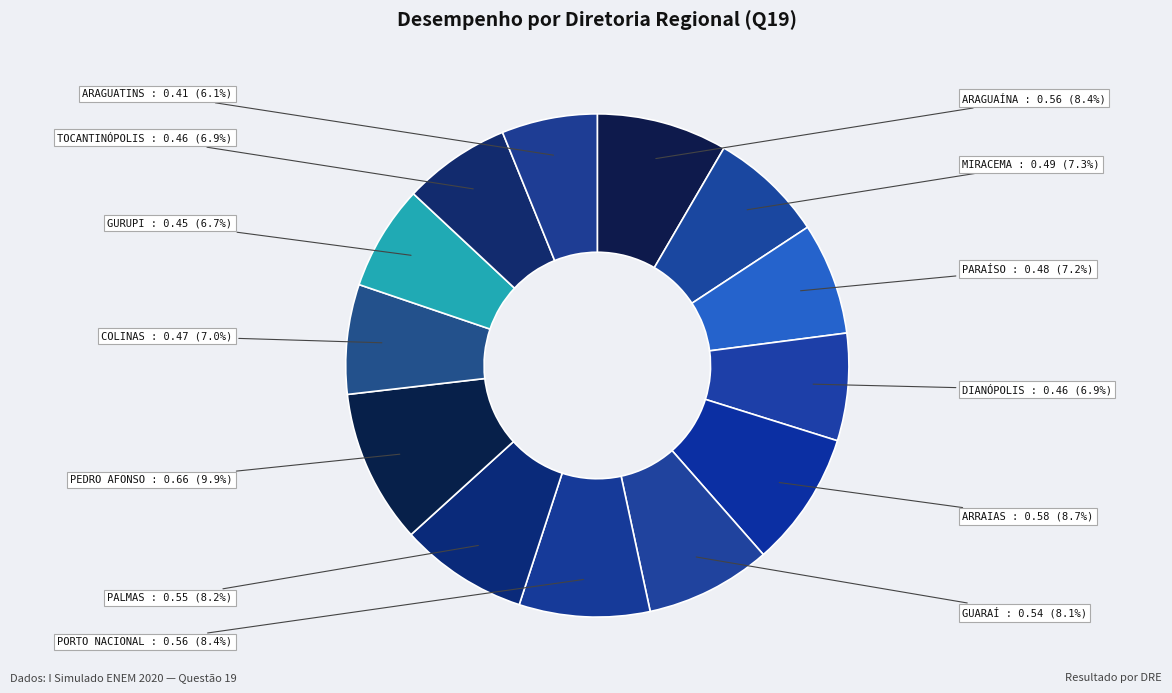

Does any single category account for the majority?

No